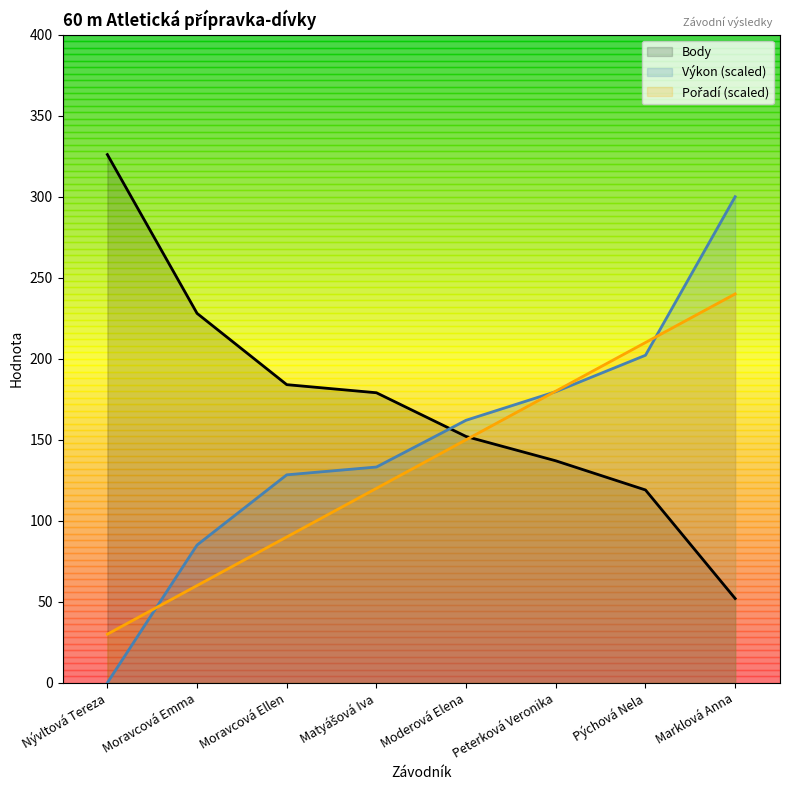

Between Peterková Veronika and Pýchová Nela, which series saw the biggest shift?

Pořadí (scaled)